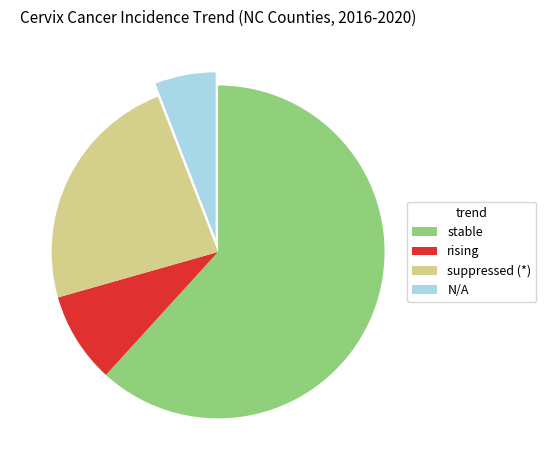

What is the largest slice in the pie chart?

stable